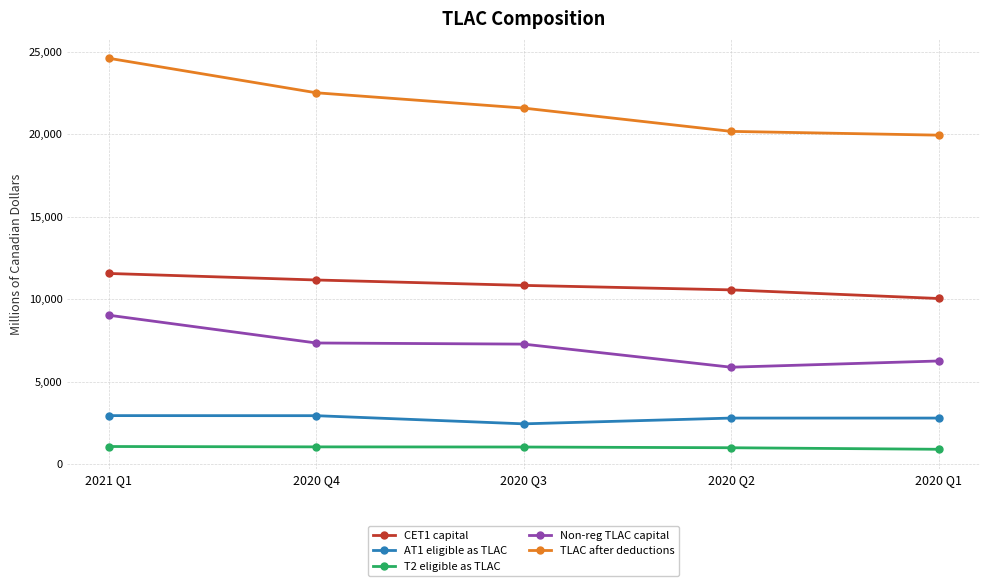

Count the number of data series in this chart.

5